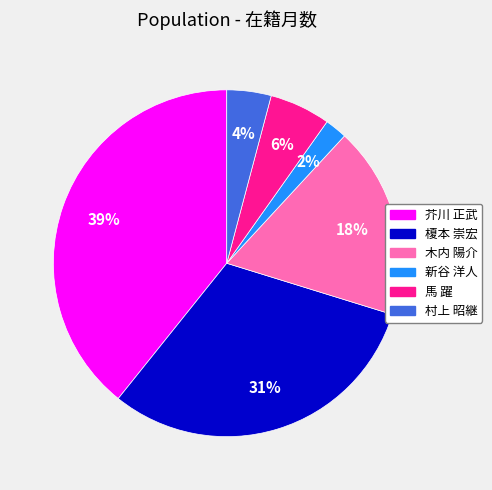

Which category has the biggest portion of the pie?

芥川 正武